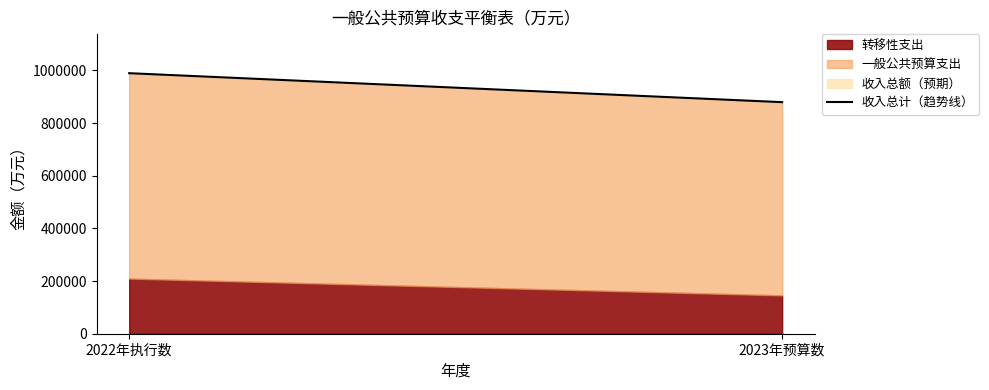

What is the highest value of the 转移性支出 series?

209265